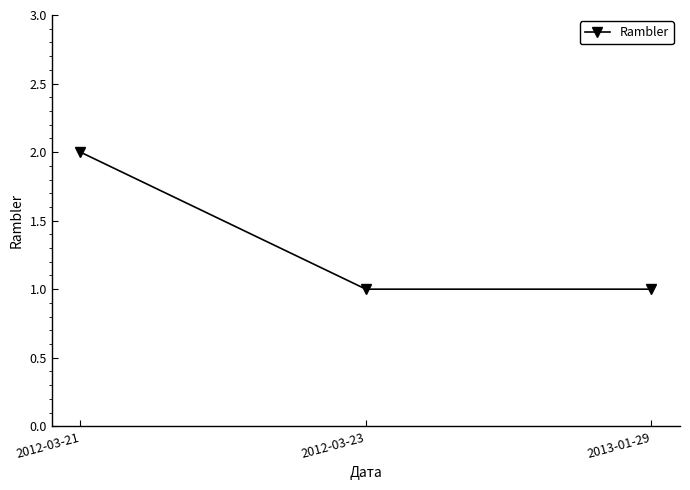

Reading left to right, transcribe all the data shown in this chart.

2	1	1